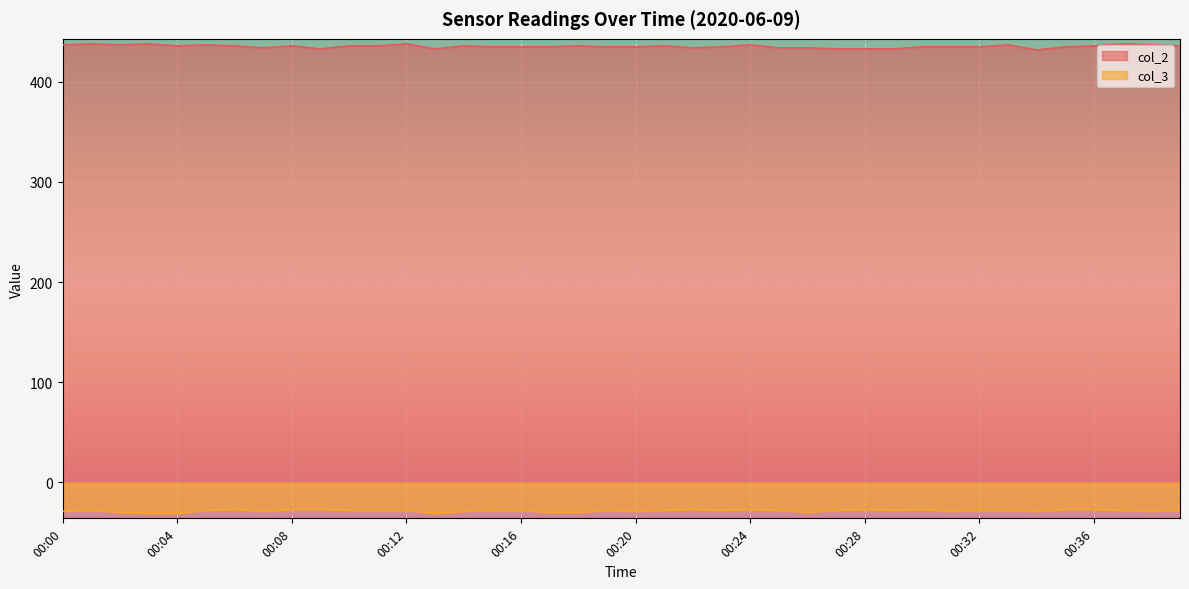

Rank the series by their maximum value, from highest to lowest.

col_2, col_3